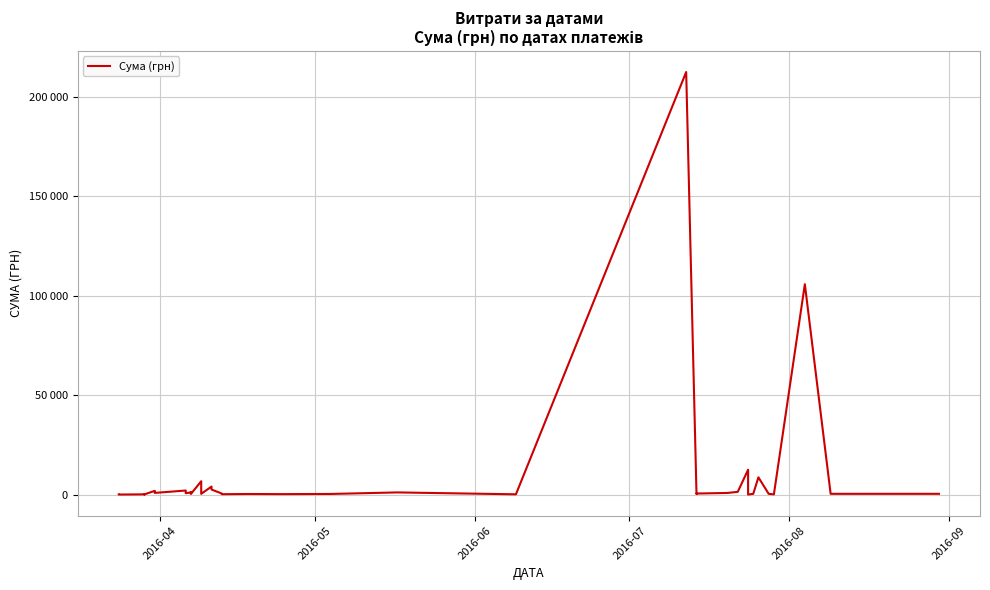

Reading right to left, extract all data points from this chart.

367.0	361.8	105719.9	97.8	331.6	8661.0	359.1	11.2	12476.5	1363.7	800.0	512.4	234.8	212376.8	120.0	1070.9	296.5	215.5	274.9	173.9	500.0	2510.9	4014.6	361.8	6700.0	290.4	1303.5	1070.9	674.9	2025.5	825.4	1266.8	1270.2	1864.2	100.0	97.8	100.0	97.8	7.5	24.1